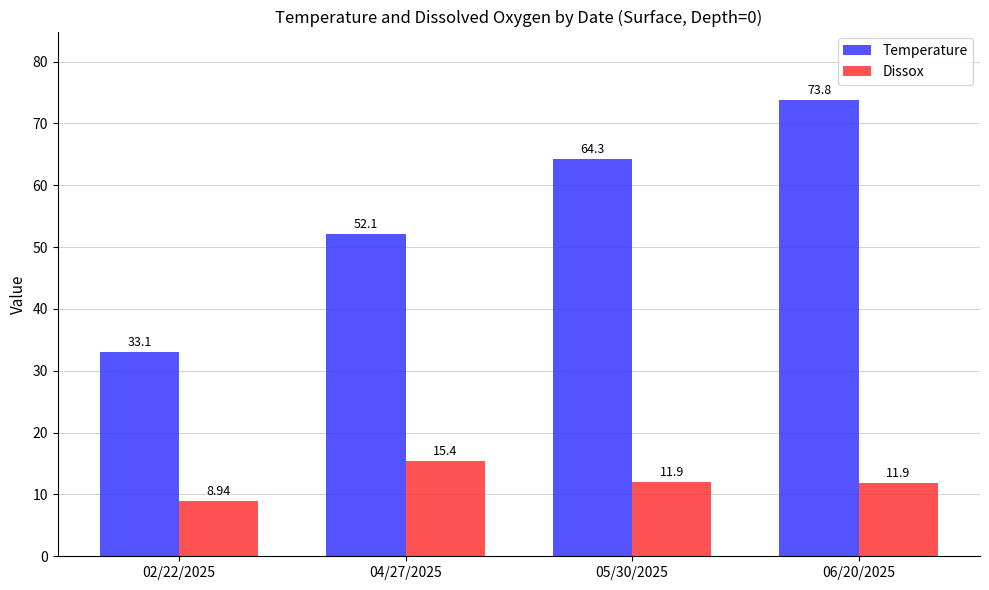

At which label is Temperature closest to 53?

04/27/2025